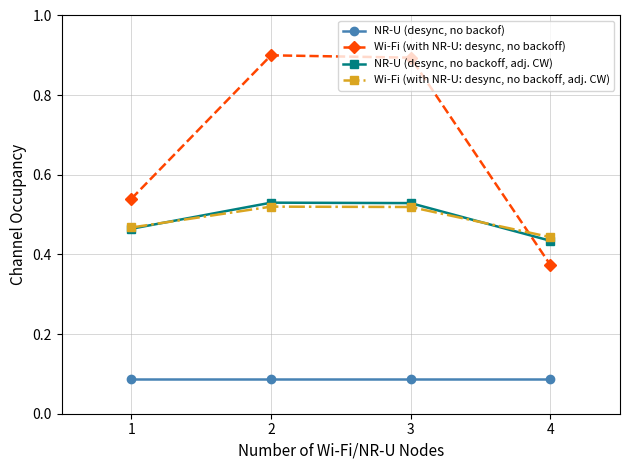

True or false: Wi-Fi (with NR-U: desync, no backoff, adj. CW) has more than 0 interior local peaks.

True